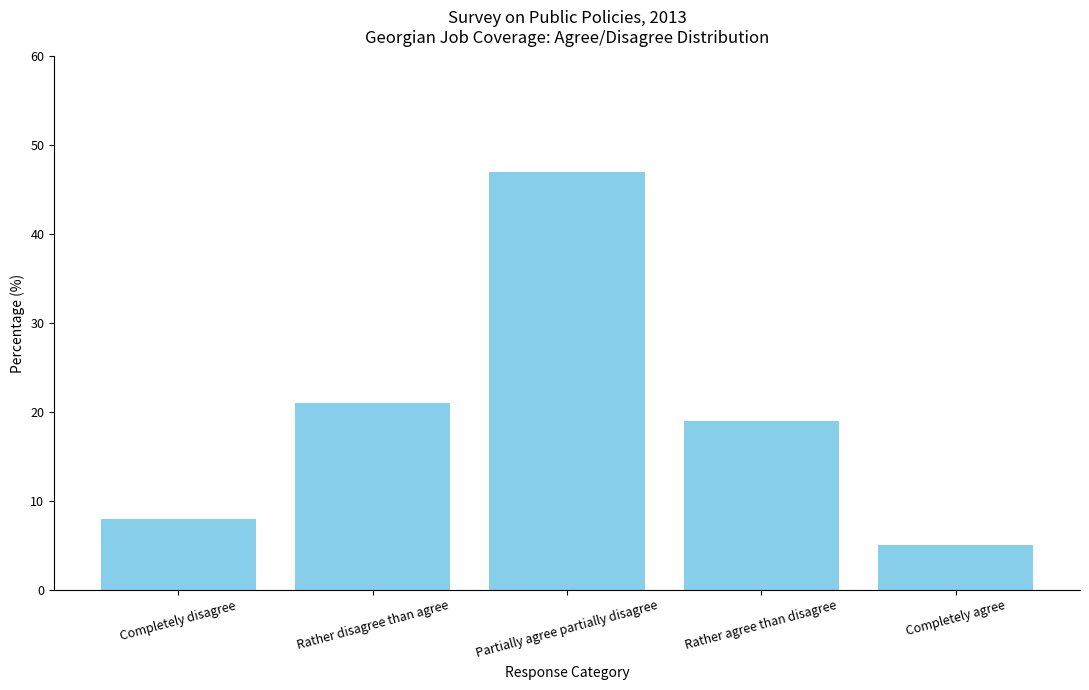

Rank the categories by value from highest to lowest.

Partially agree partially disagree, Rather disagree than agree, Rather agree than disagree, Completely disagree, Completely agree